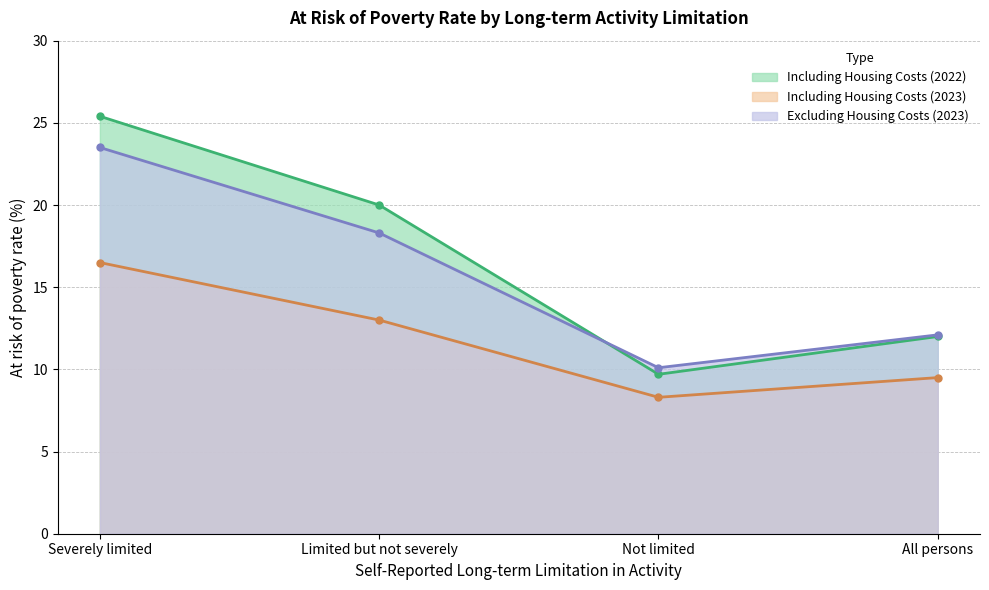

Does the chart have visible grid lines?

Yes